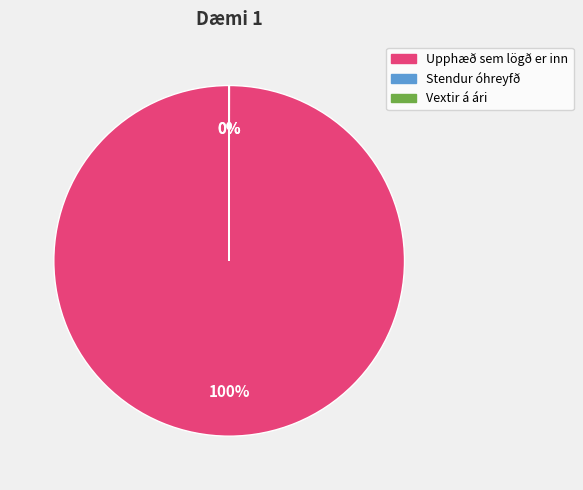

What is the largest slice in the pie chart?

Upphæð sem lögð er inn